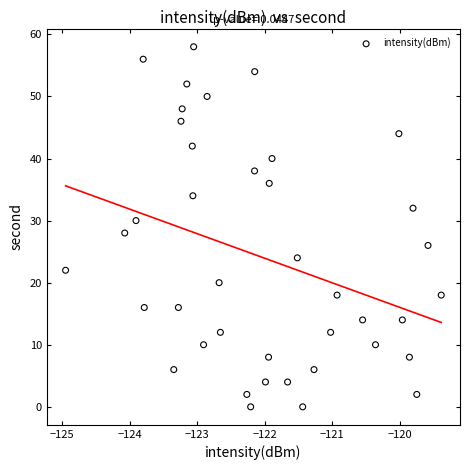

What is the range of Y values (max minus min)?

58